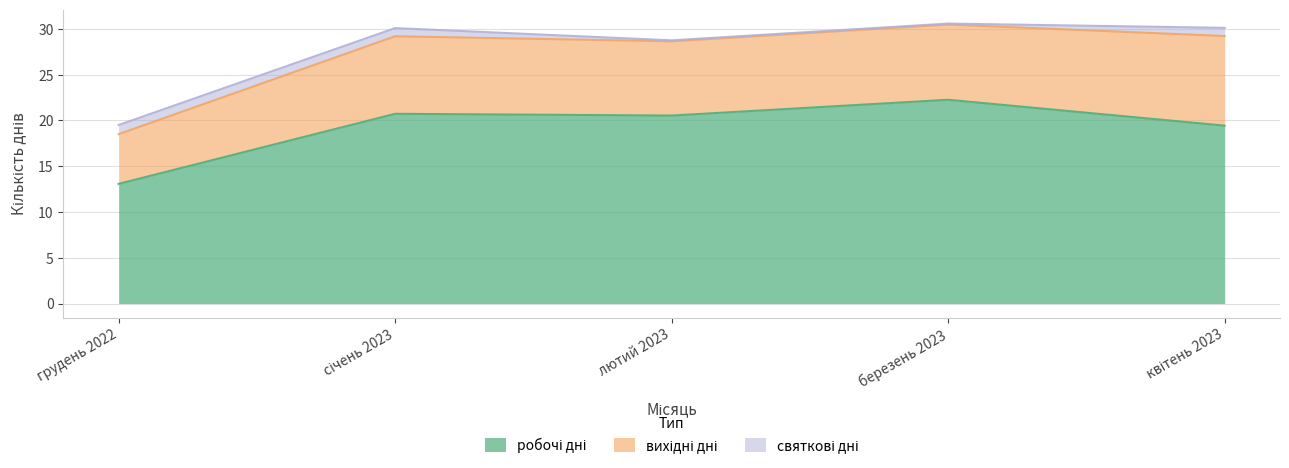

The value of вихідні дні at березень 2023 is 8. True or false?

True